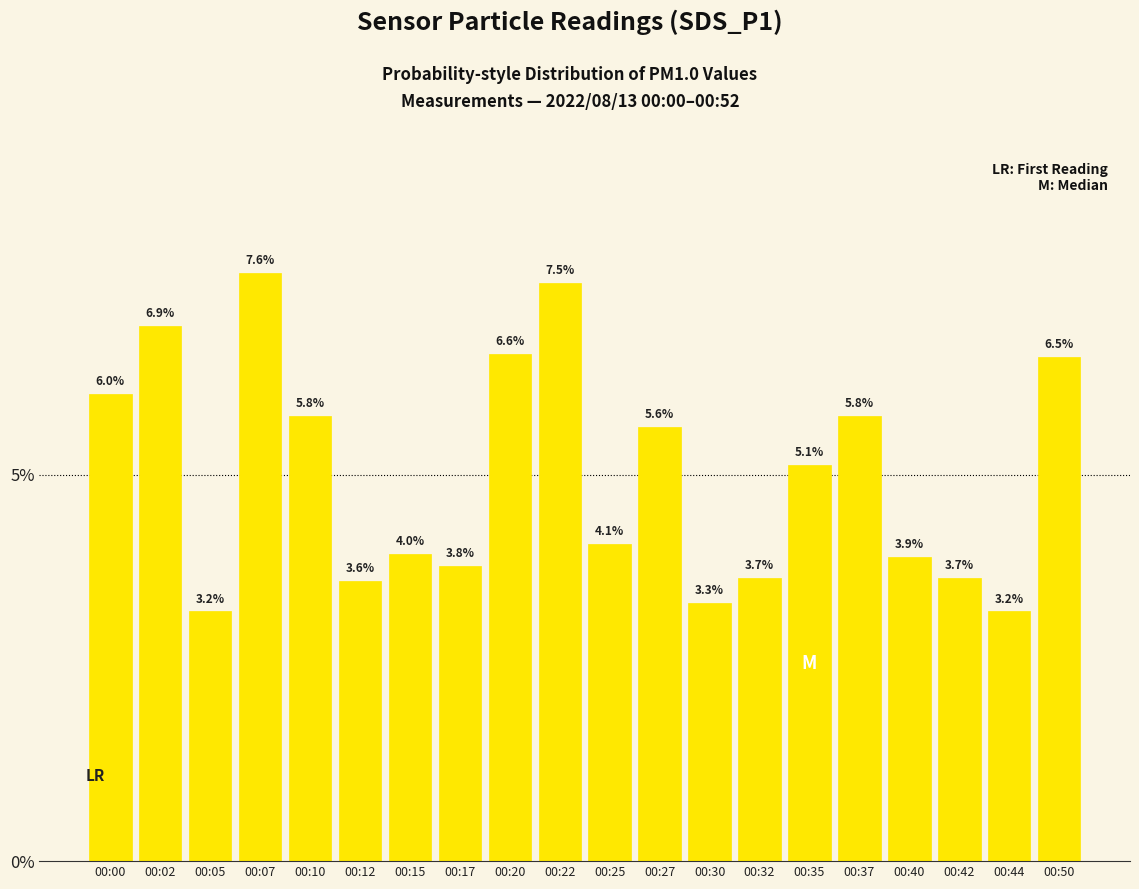

Which label corresponds to the largest value in the chart?

00:07